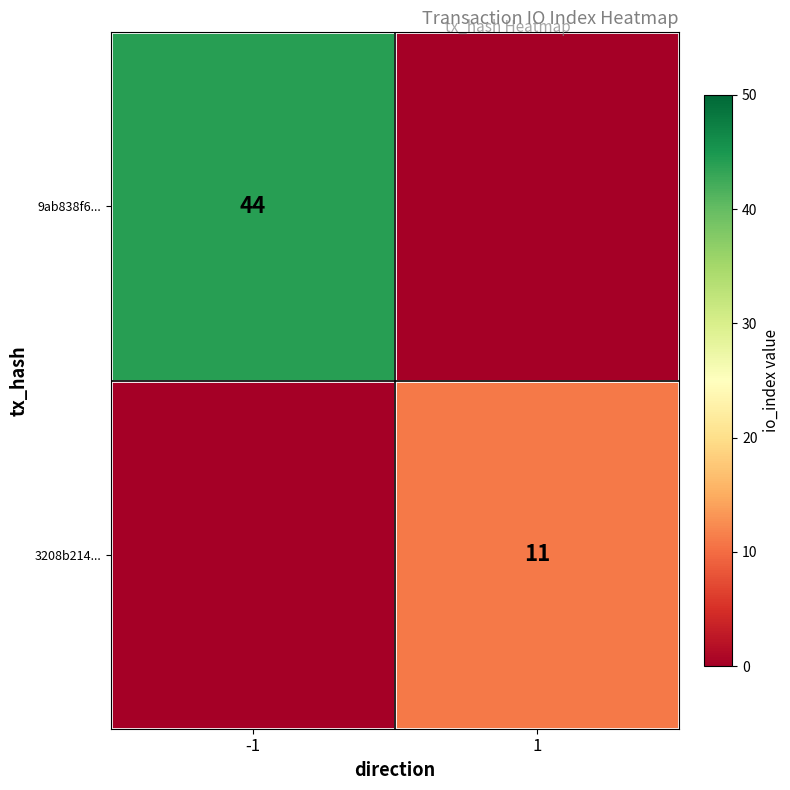

Is it true that 9ab838f6... equals 44 at -1?

True